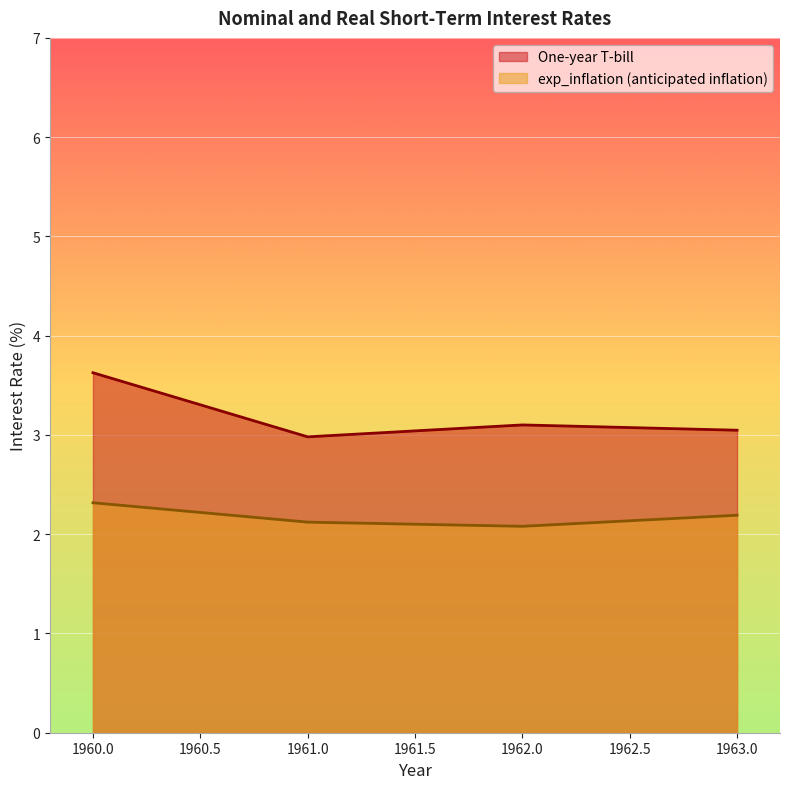

At 39, list the series in order from largest to smallest.

One-year T-bill, exp_inflation